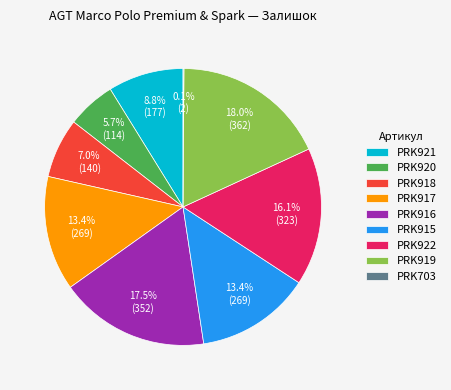

To the nearest percent, what is the difference between the largest and smallest slice percentages?

18%